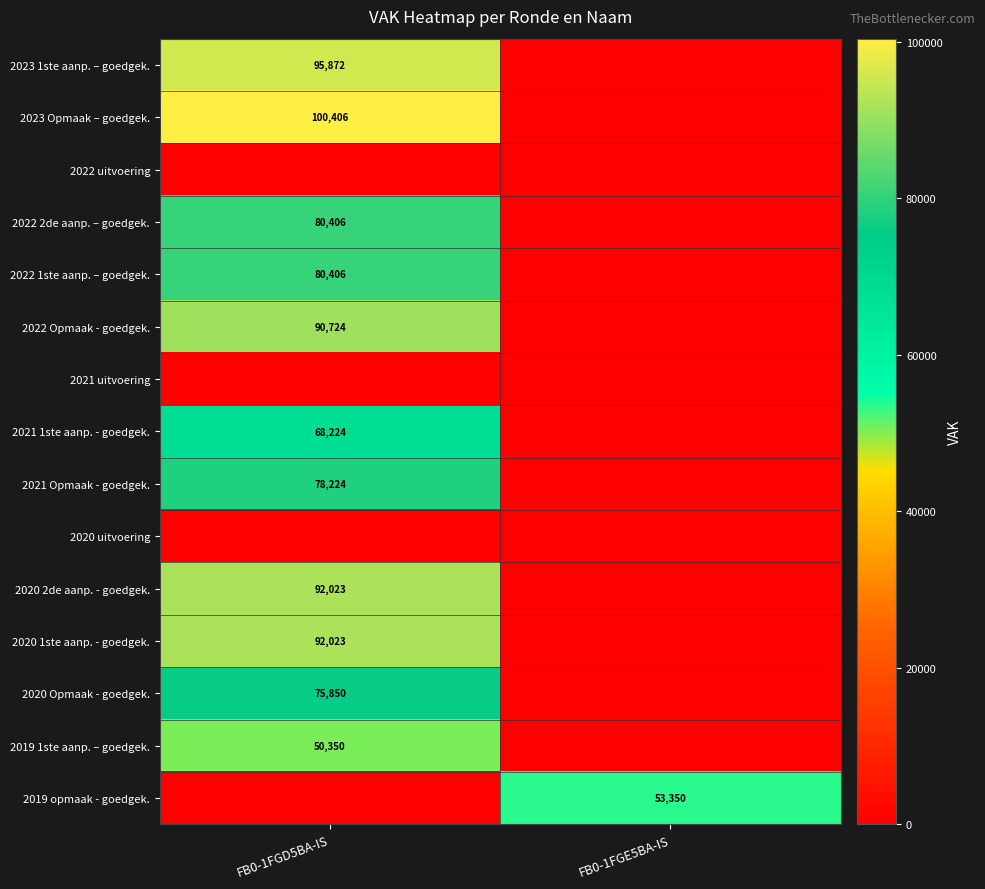

The value of 2020 Opmaak - goedgek. at FB0-1FGD5BA-IS is 75850. True or false?

True